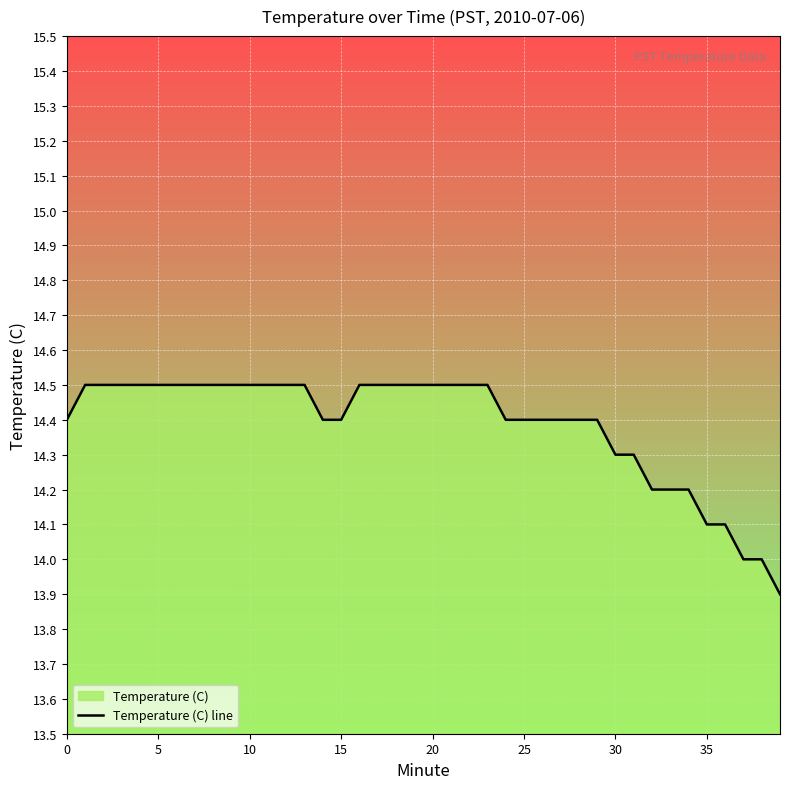

Reading right to left, what are all the values shown in this chart?

13.9	14.0	14.0	14.1	14.1	14.2	14.2	14.2	14.3	14.3	14.4	14.4	14.4	14.4	14.4	14.4	14.5	14.5	14.5	14.5	14.5	14.5	14.5	14.5	14.4	14.4	14.5	14.5	14.5	14.5	14.5	14.5	14.5	14.5	14.5	14.5	14.5	14.5	14.5	14.4